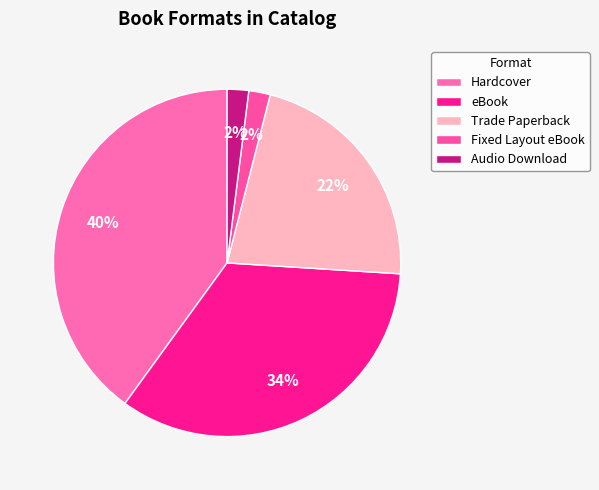

Is Audio Download the majority of the pie?

No